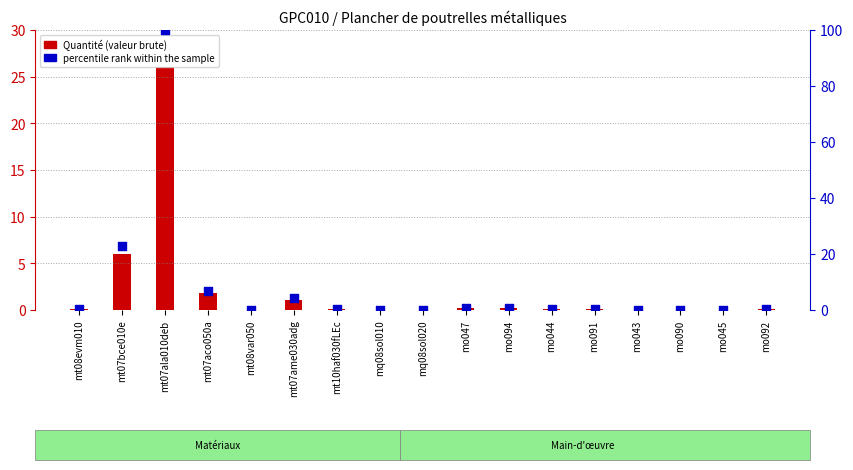

What is the total value across all series at mo092?

0.4